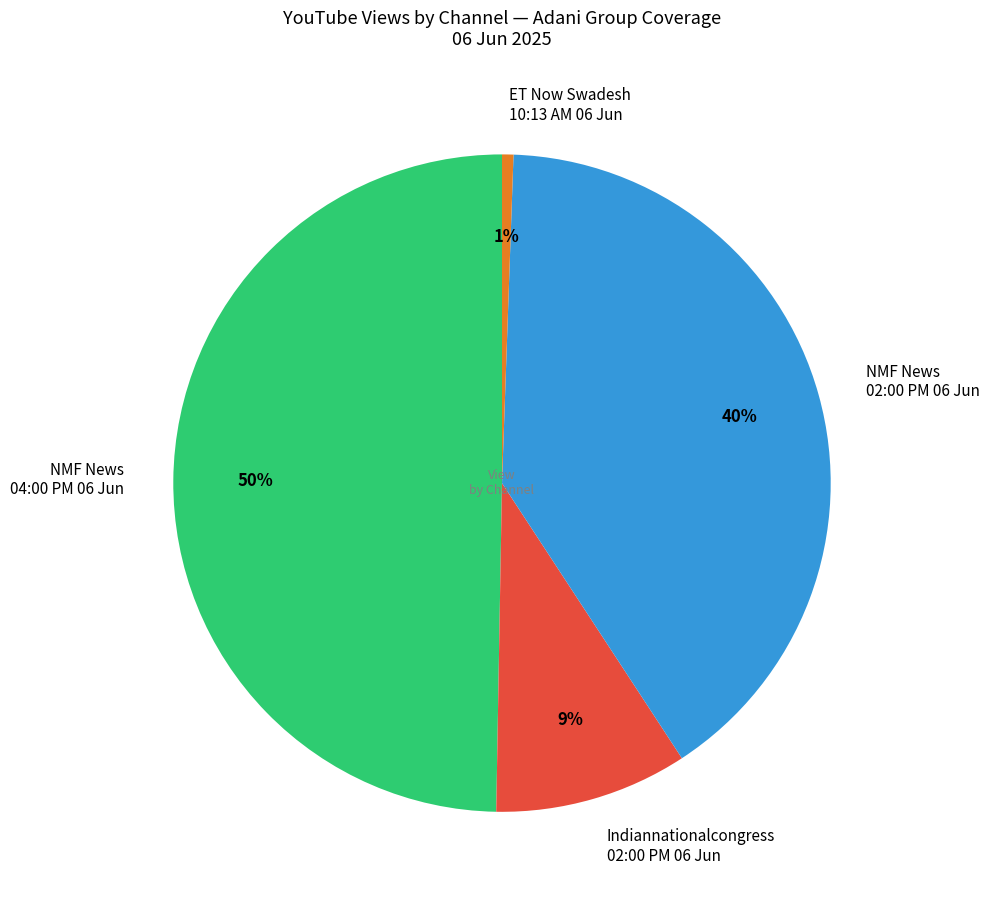

Count the number of slices in the pie.

4